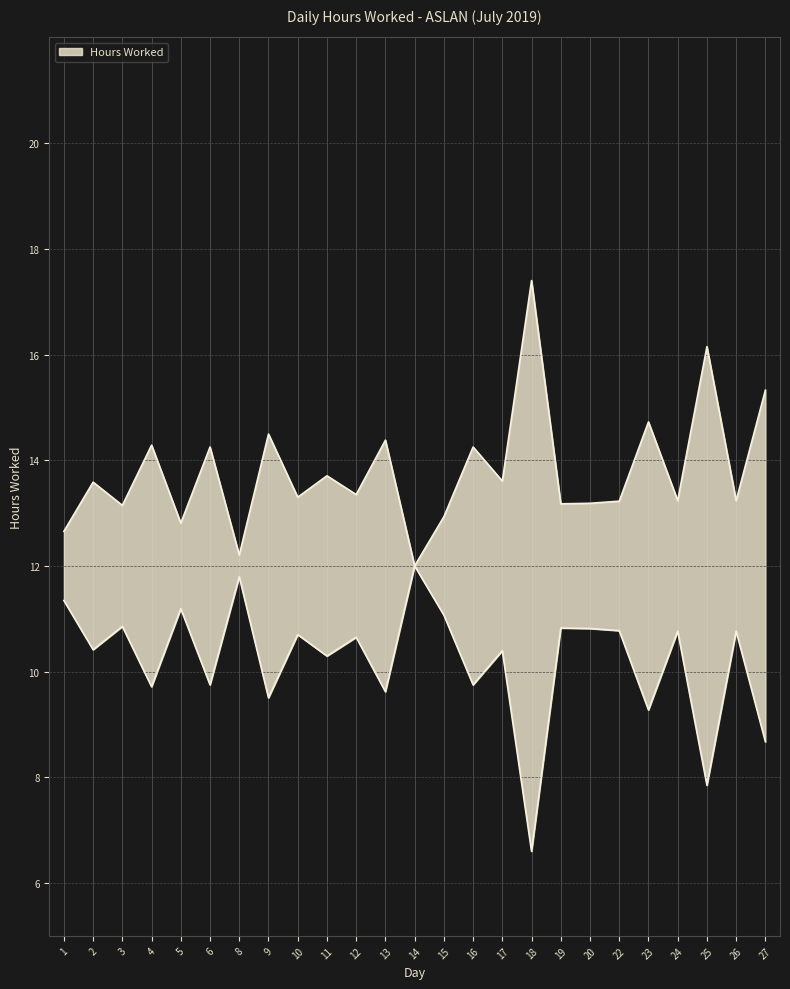

The chart shows a value of 21.4 at 4. True or false?

False